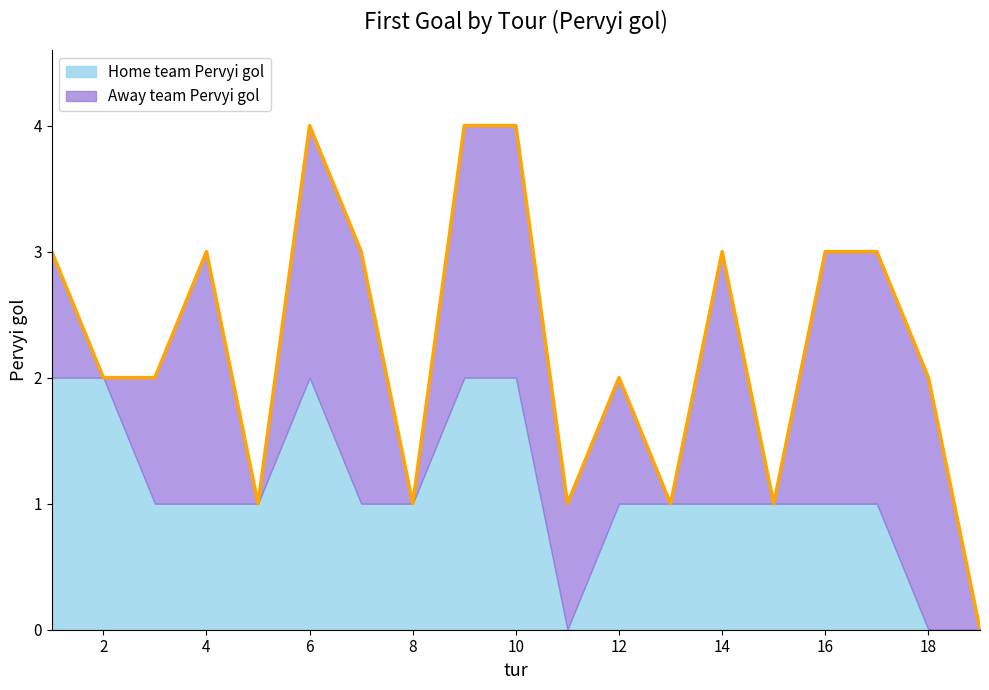

What is the average value?

1